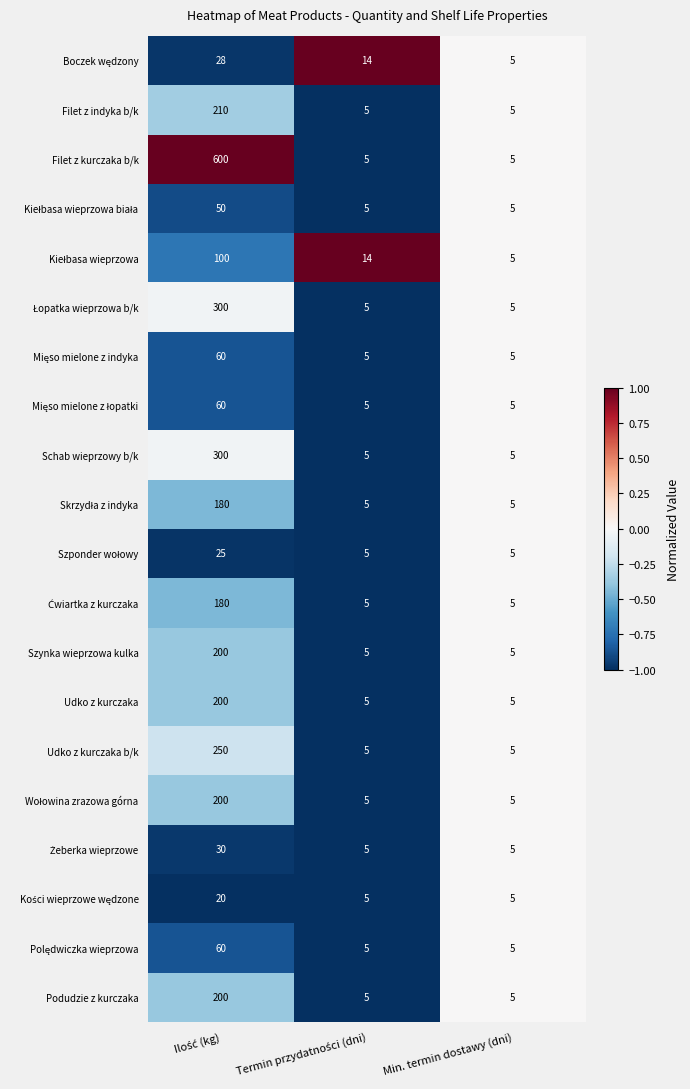

What is the sum of all Udko z kurczaka b/k values?

260